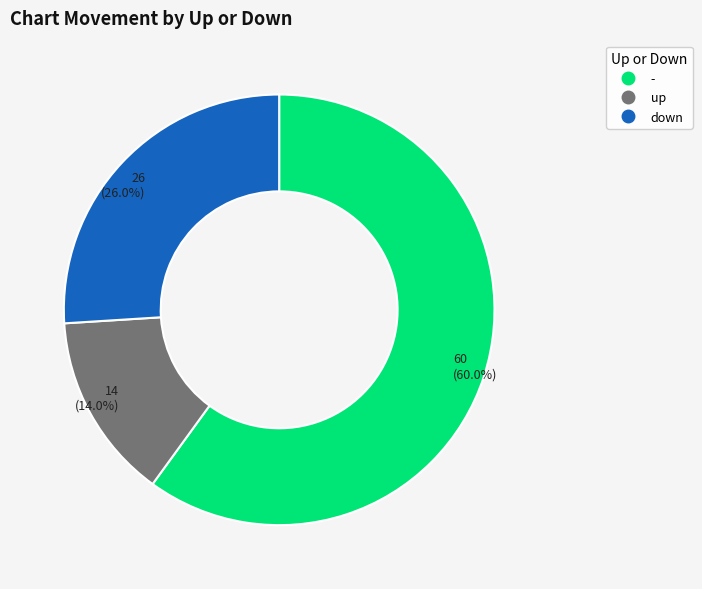

Approximately how many times larger is the value at down compared to up?

1.9